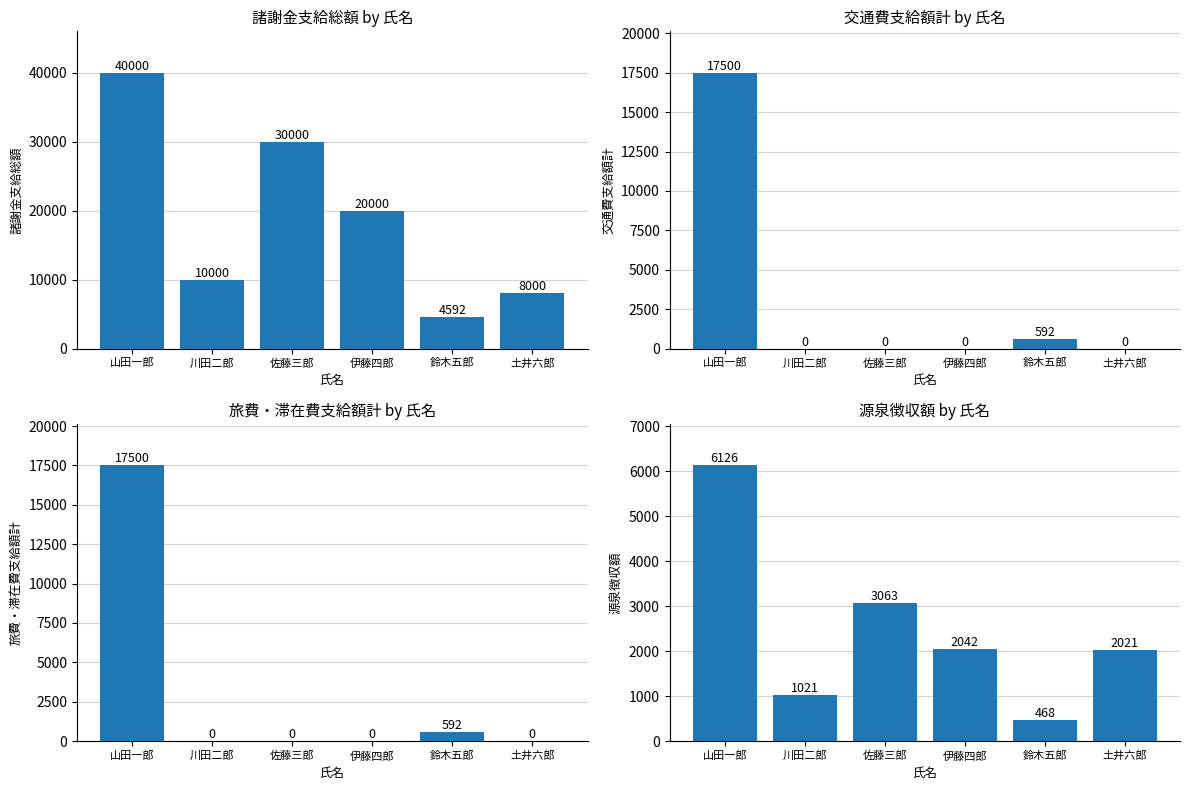

How many data points does each series have?

6